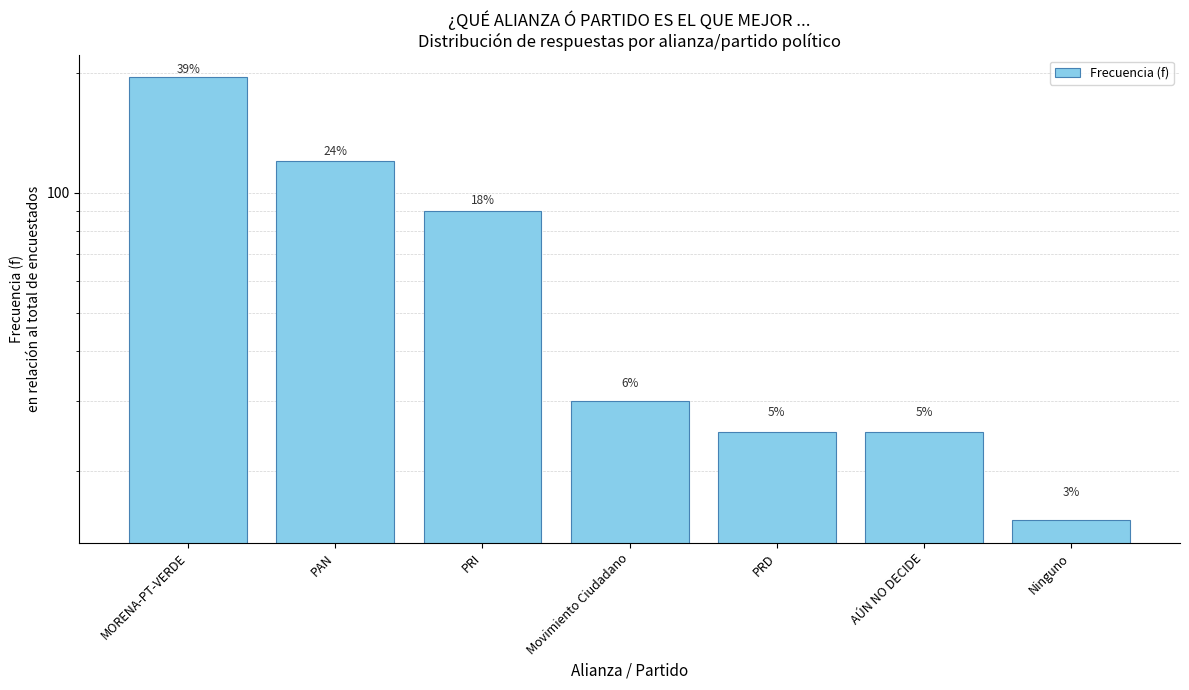

List the labels in order of value, largest first.

MORENA-PT-VERDE, PAN, PRI, Movimiento Ciudadano, PRD, AÚN NO DECIDE, Ninguno